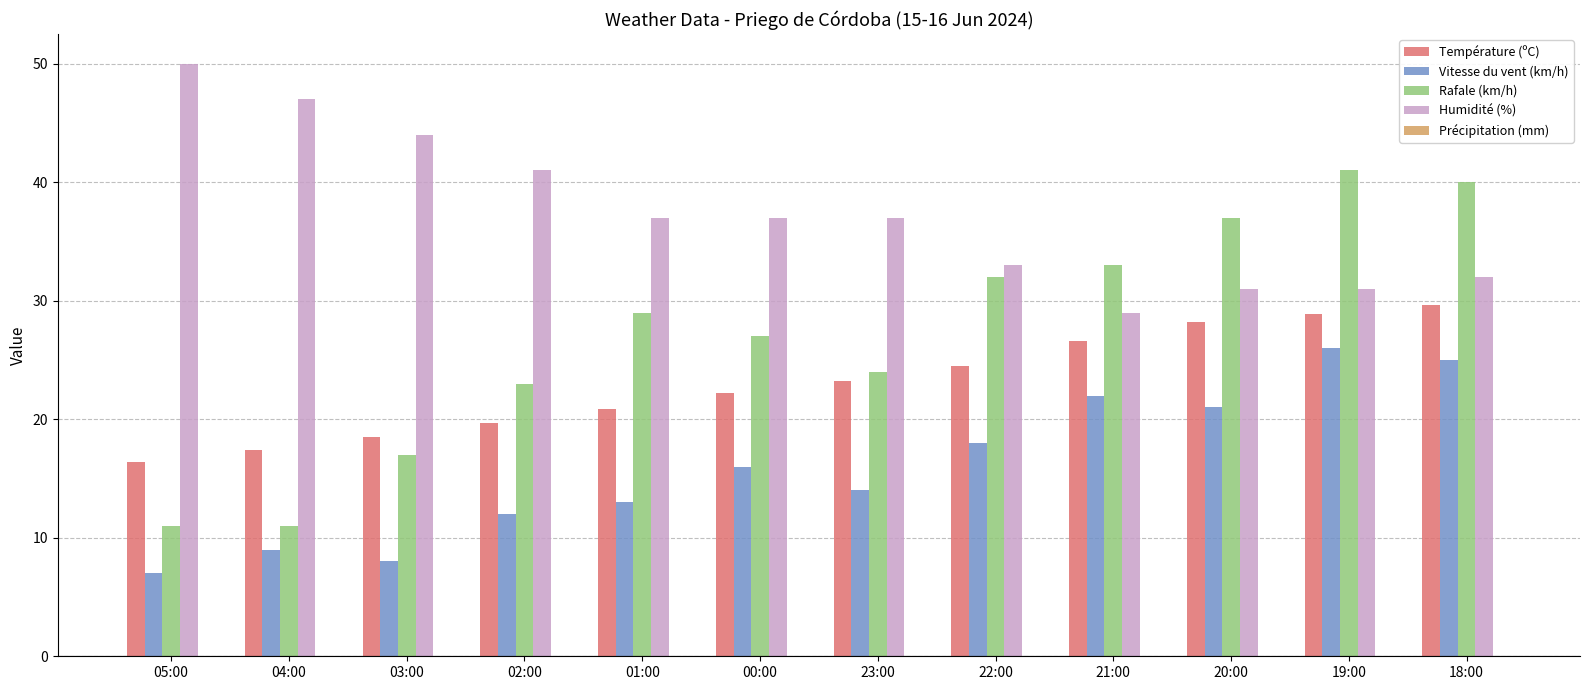

Rank the series by their maximum value, from lowest to highest.

Vitesse du vent (km/h), Température (ºC), Rafale (km/h), Humidité (%)